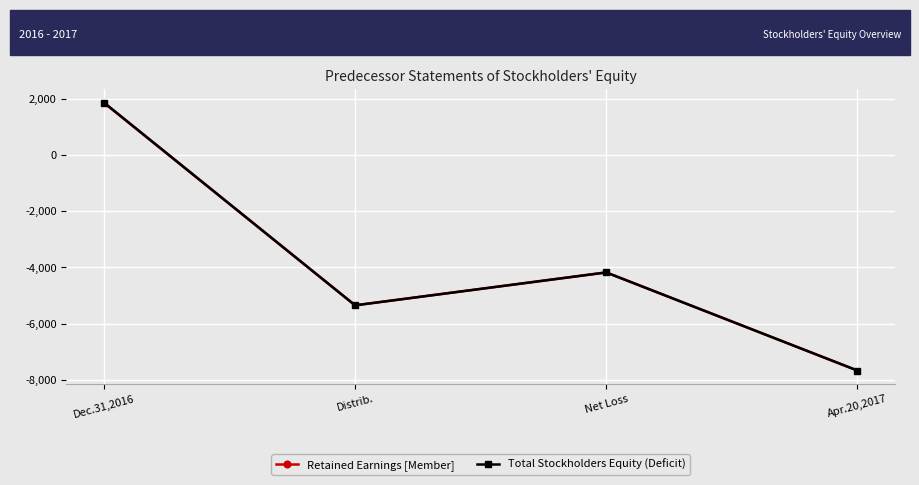

What is the average value of the Retained Earnings [Member] series?

-3836